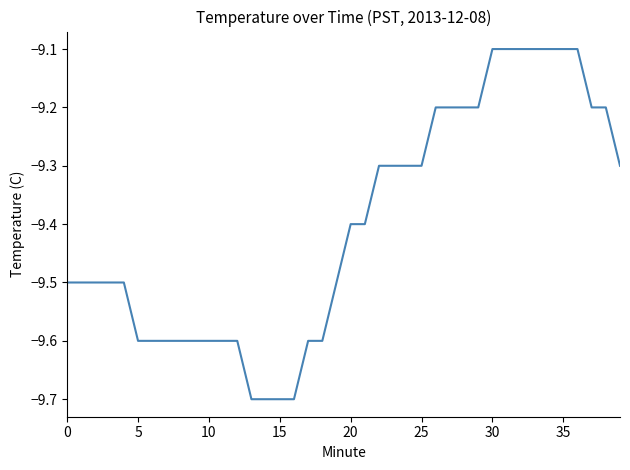

What is the smallest value displayed?

-9.7